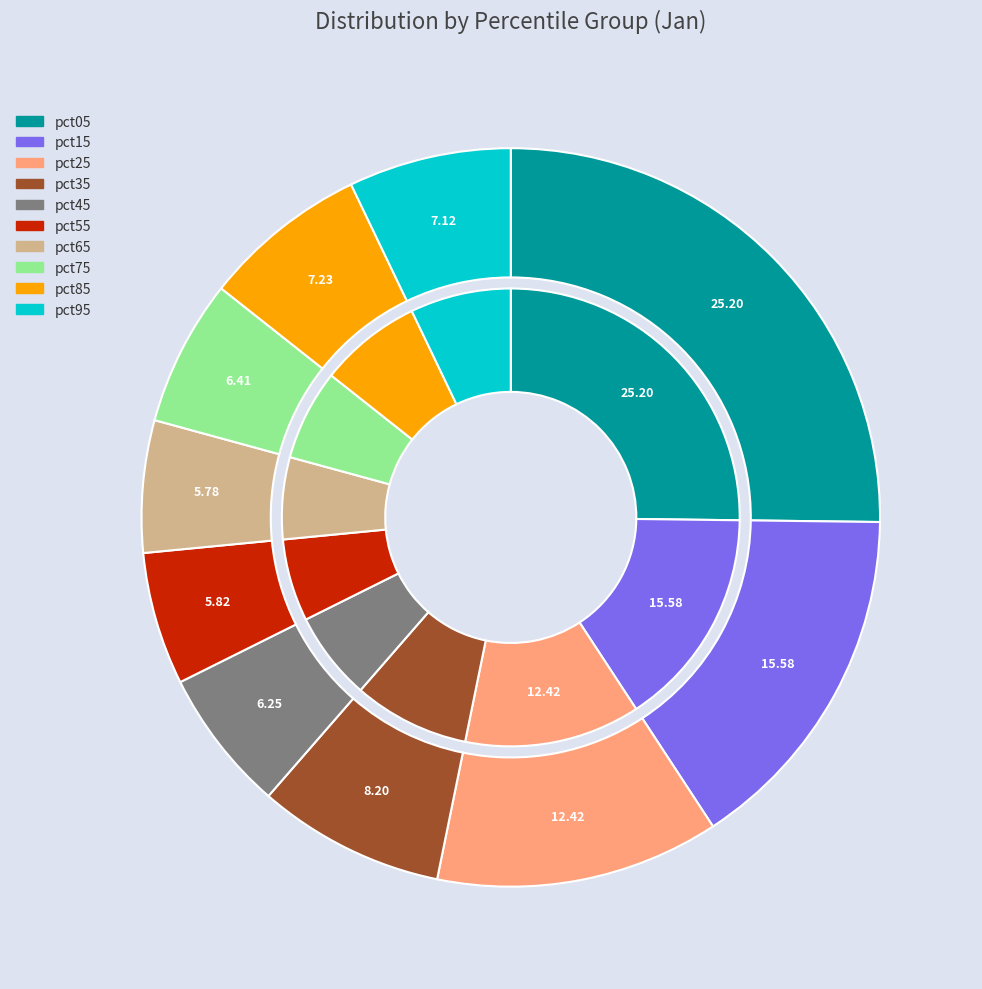

To the nearest percent, what is the average slice percentage?

10%